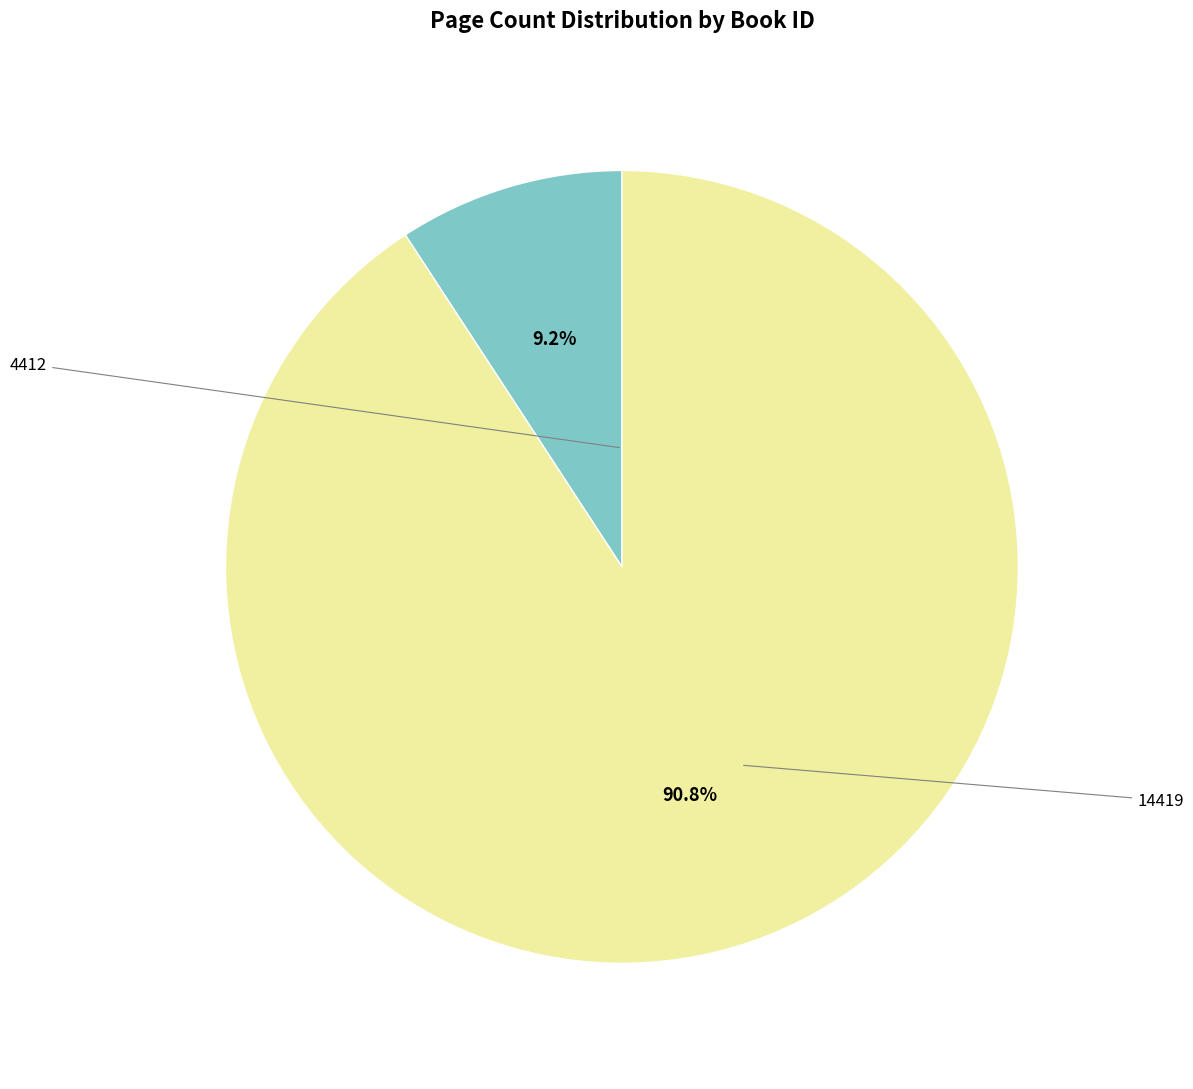

Is there a majority slice in this chart?

Yes